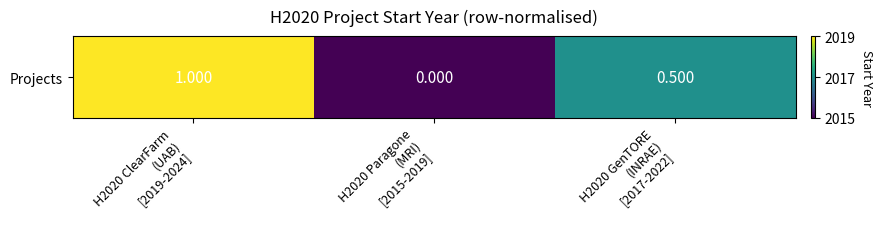

What is the average value?

0.5